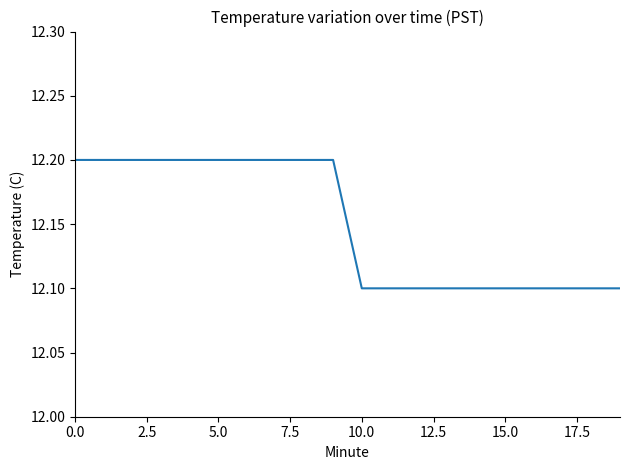

What is the average value?

12.2